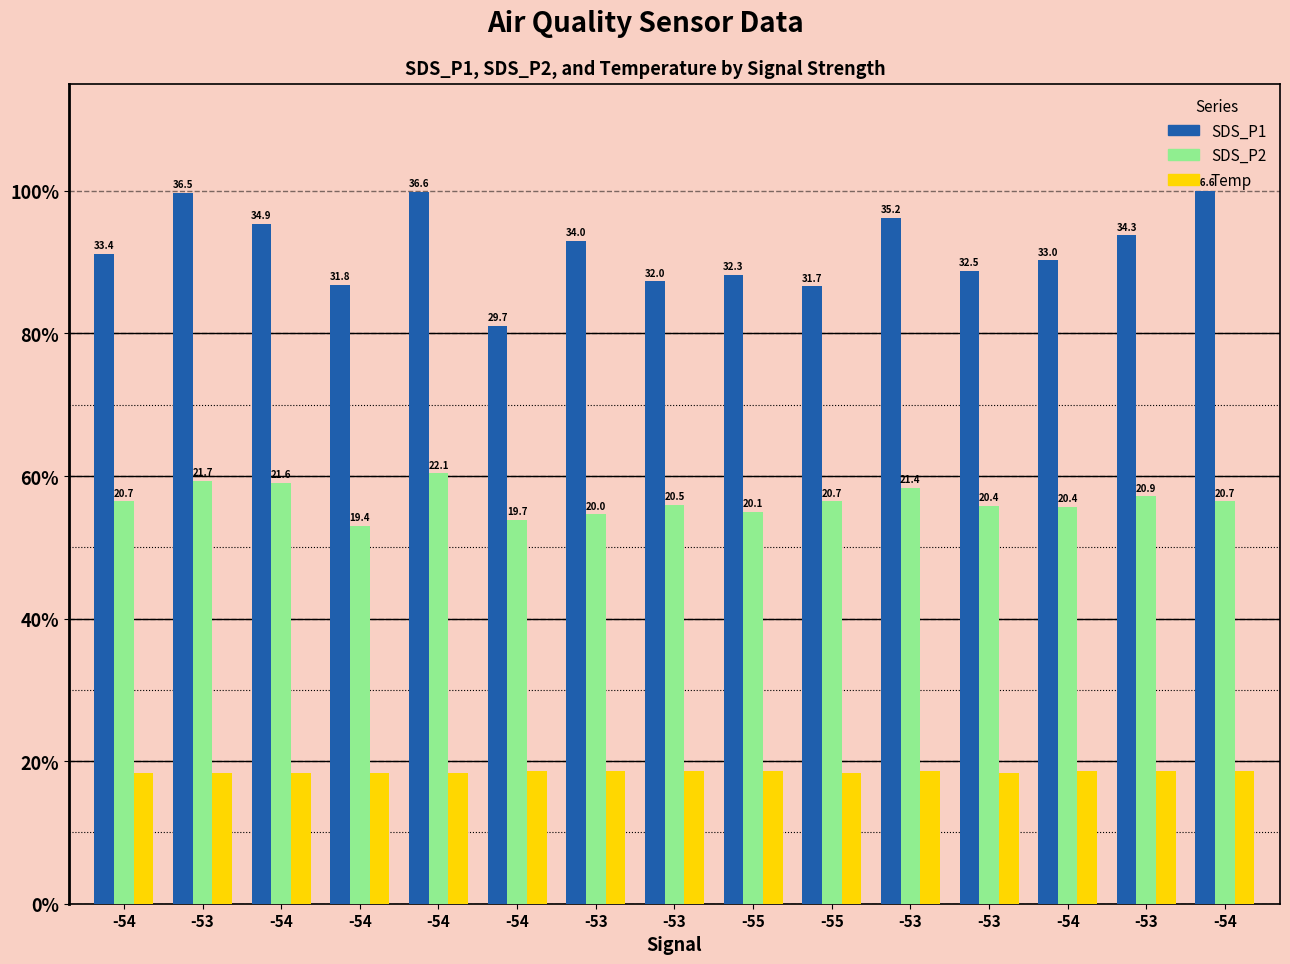

At which label is Temp closest to 18?

-54